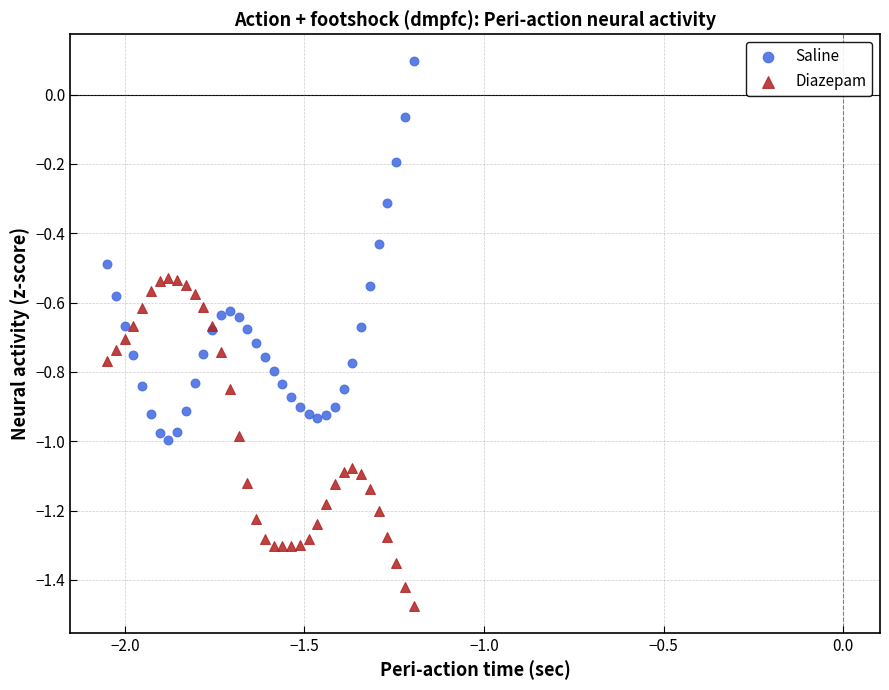

Which series has the widest spread of Y values?

Saline